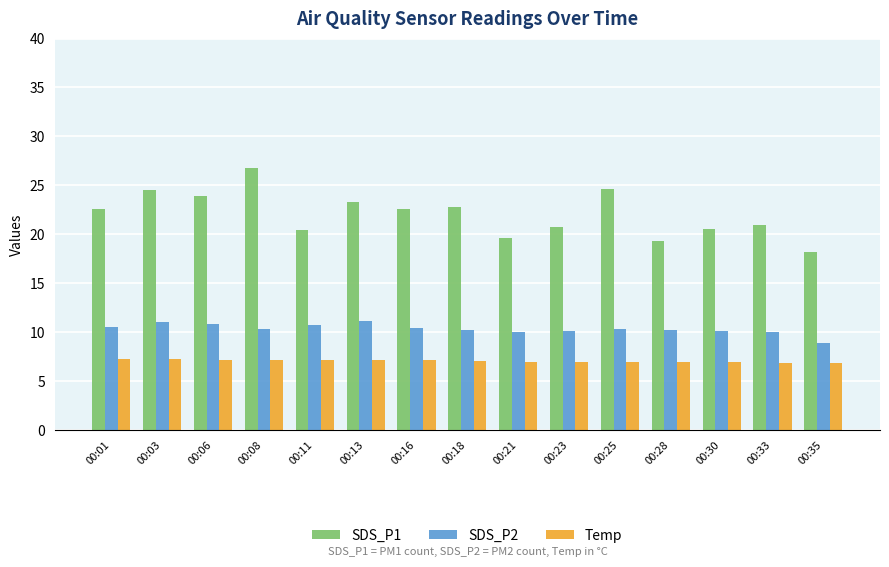

Rank the series by their maximum value, from highest to lowest.

SDS_P1, SDS_P2, Temp